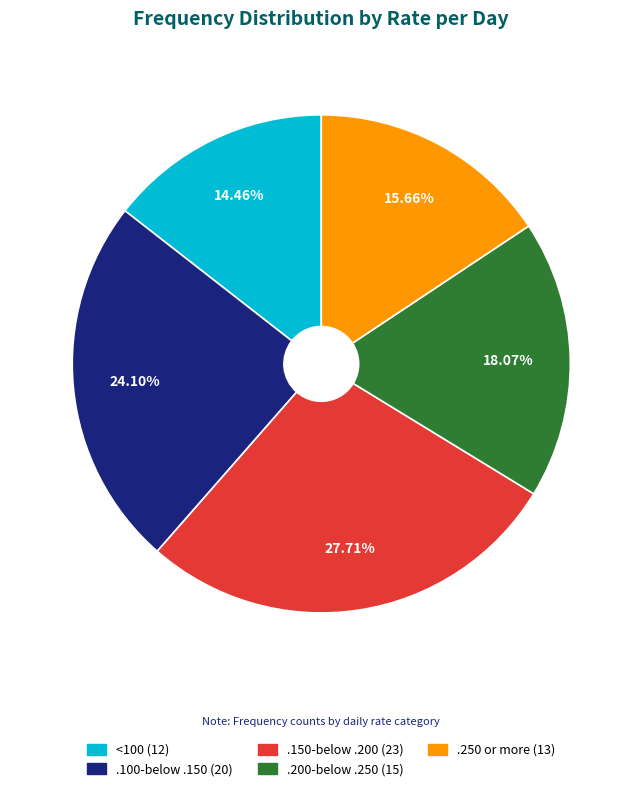

What percentage is NOT represented by <100?

85.5%